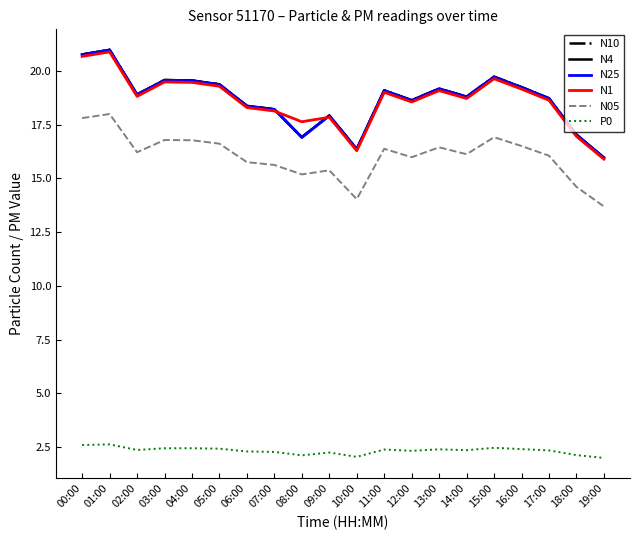

What position from the right is 00:00?

20